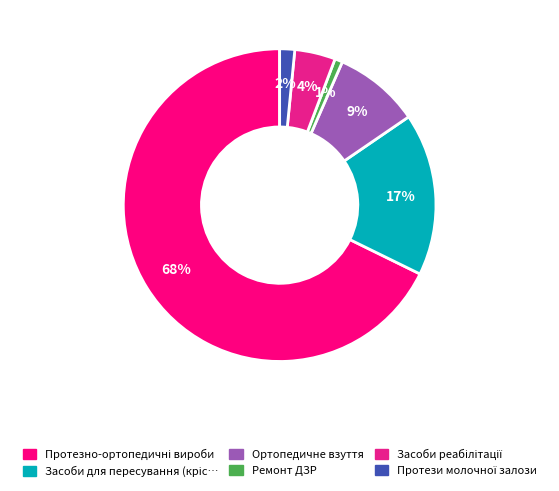

To the nearest percent, what is the difference between the largest and smallest slice percentages?

67%